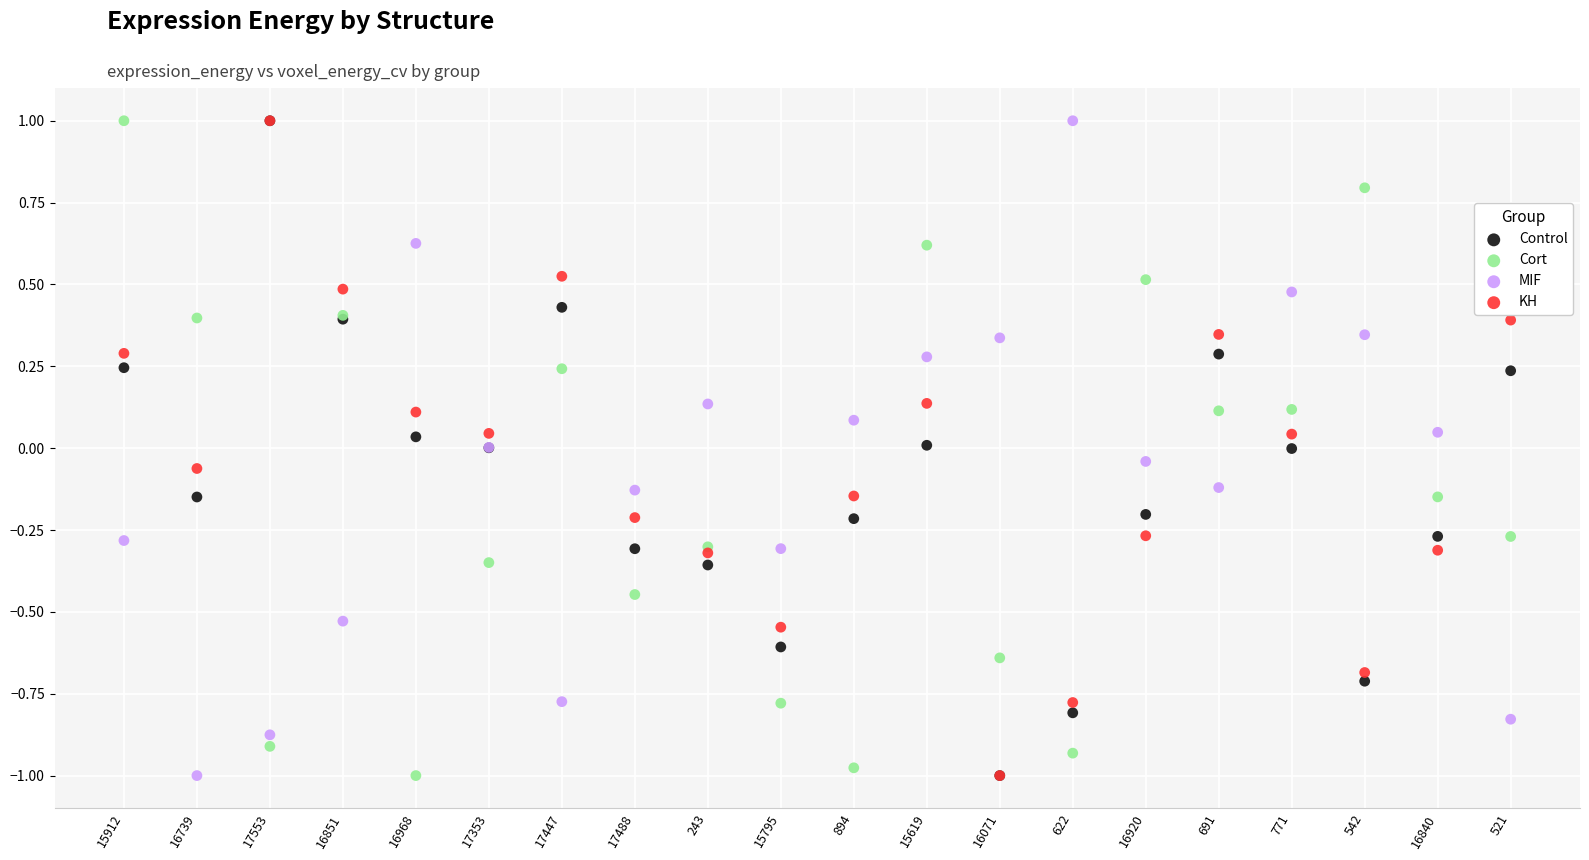

What are all the series names shown in the legend?

Control, Cort, MIF, KH